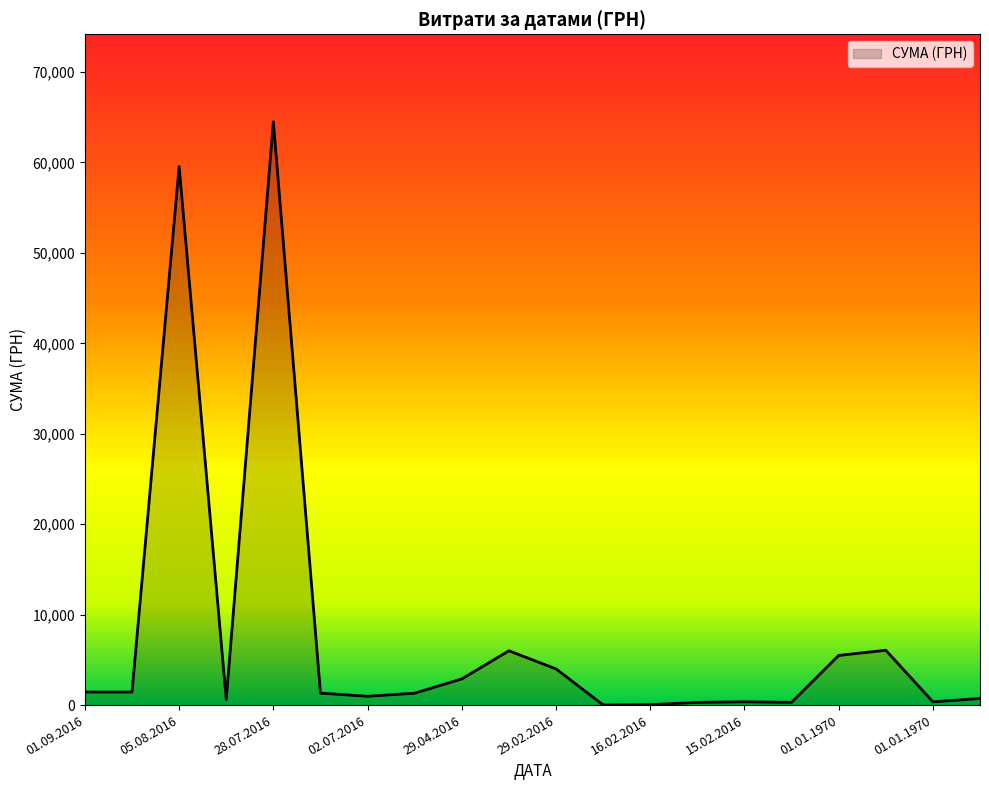

What is the difference between the maximum and minimum values?

64479.8